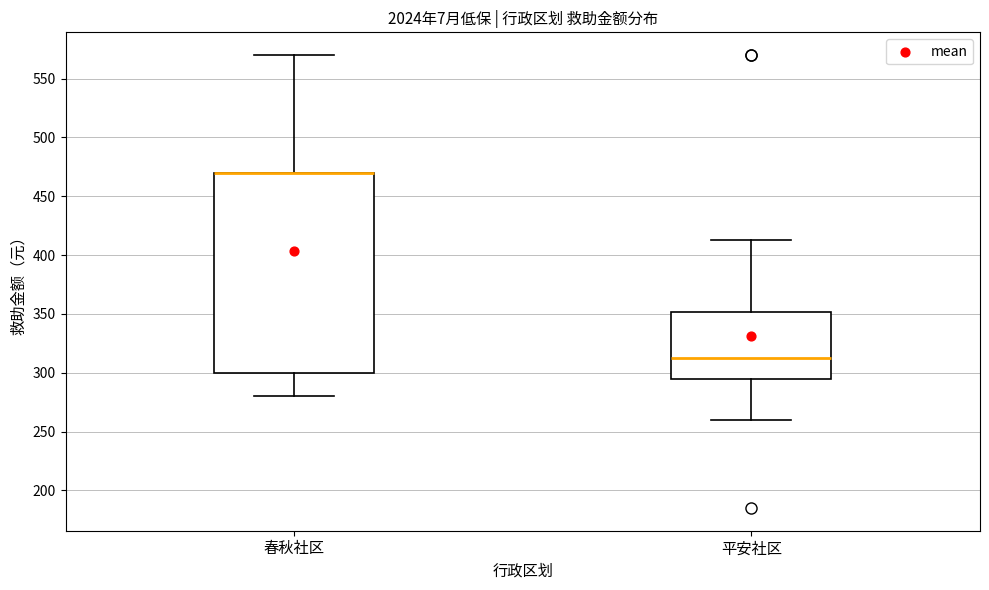

Reading left to right, read every box against the y-axis: the position of its median line, the range the box covers, and the ends of its whiskers. The values are not printed on the chart, so give them approximately, as read against the axis.

春秋社区: median 470 (drawn on the box's upper edge), box 300 to 470, whiskers 280 to 570
平安社区: median 315, box 295 to 350, whiskers 260 to 415